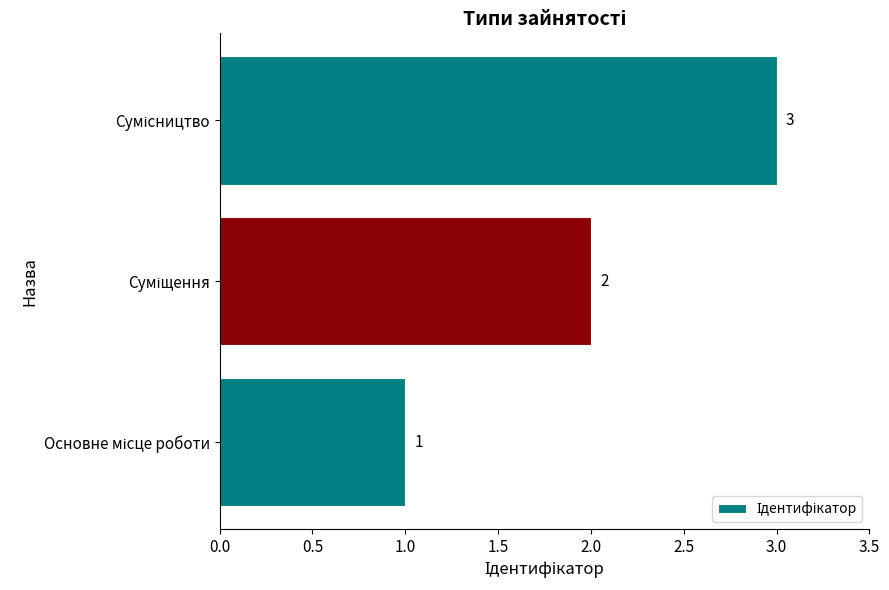

How many data points does each series have?

3